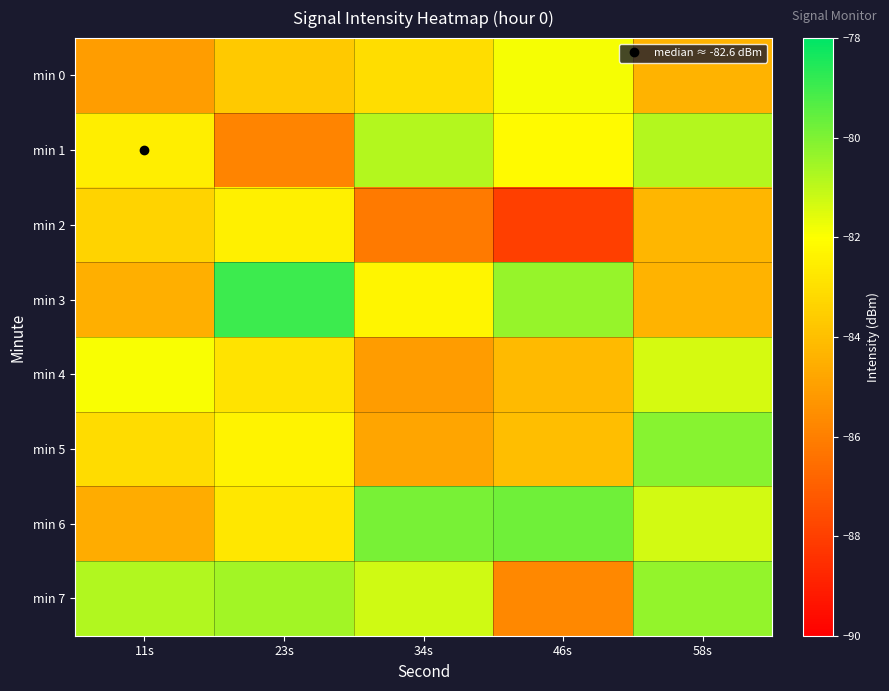

Rank the series by their maximum value, from highest to lowest.

min 3, min 6, min 5, min 7, min 1, min 4, min 0, min 2